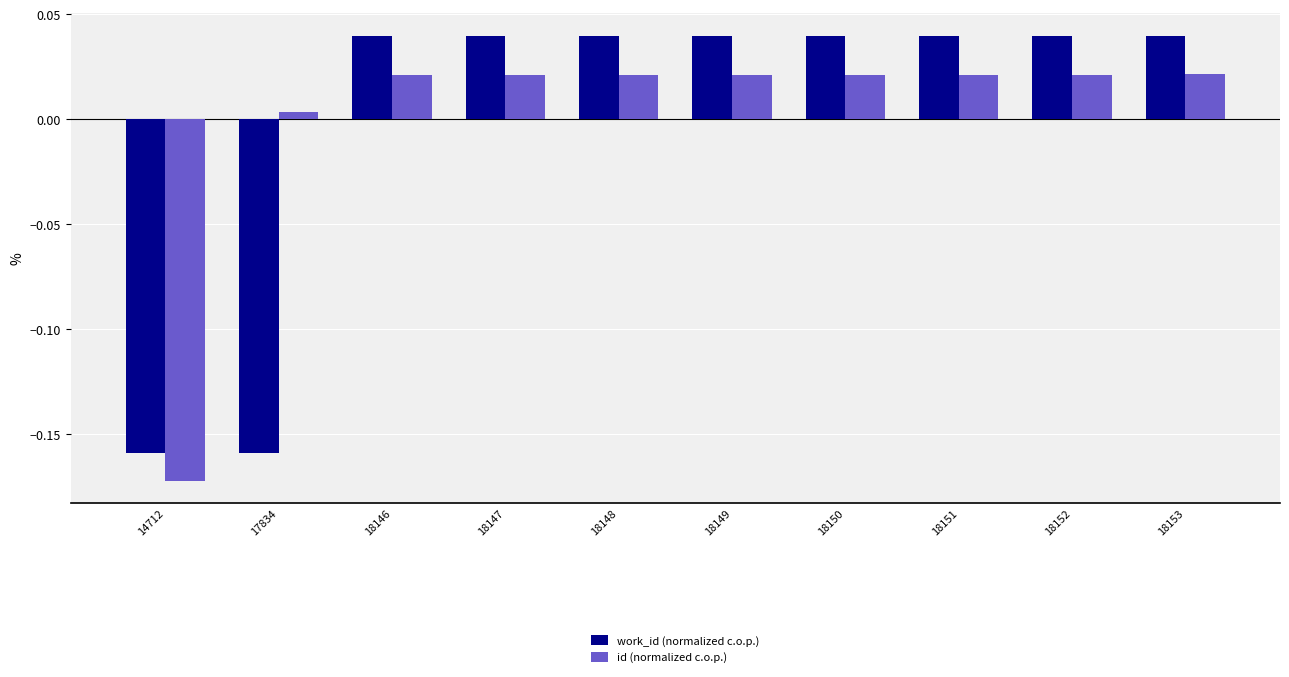

Which series has the largest range (max minus min)?

work_id (normalized c.o.p.)